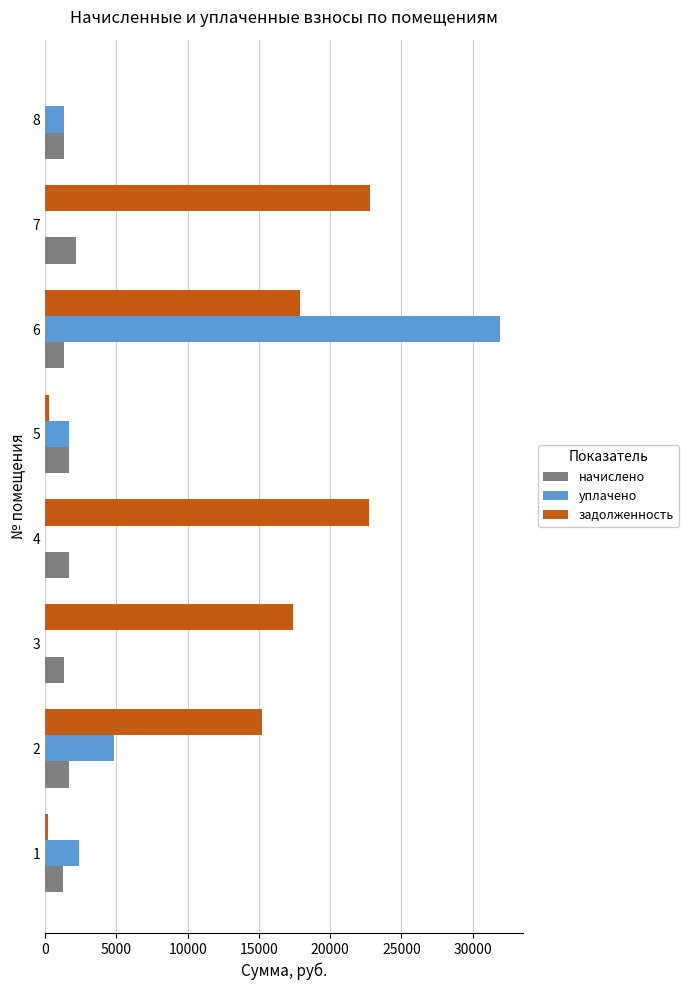

Which series changed the most between 2 and 6?

уплачено